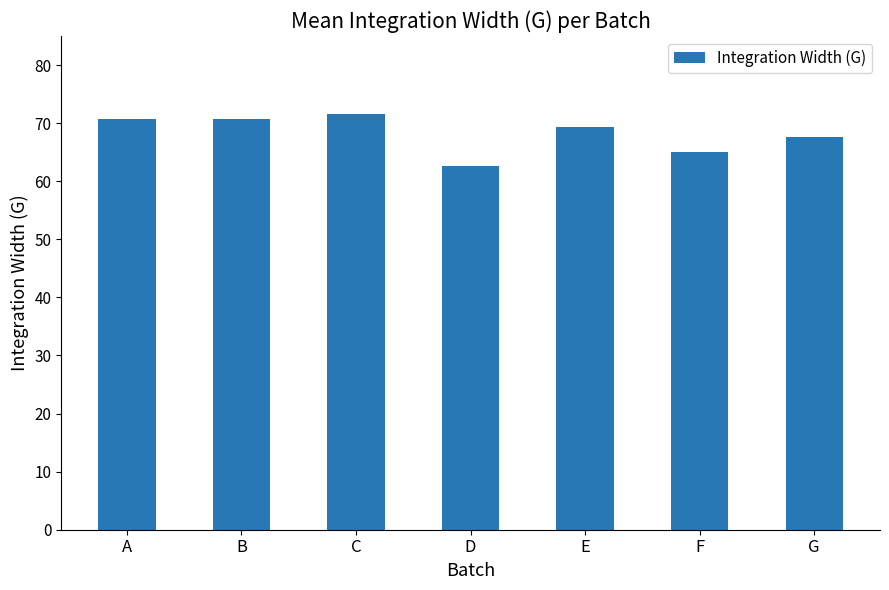

Count the number of values greater than 69.

4